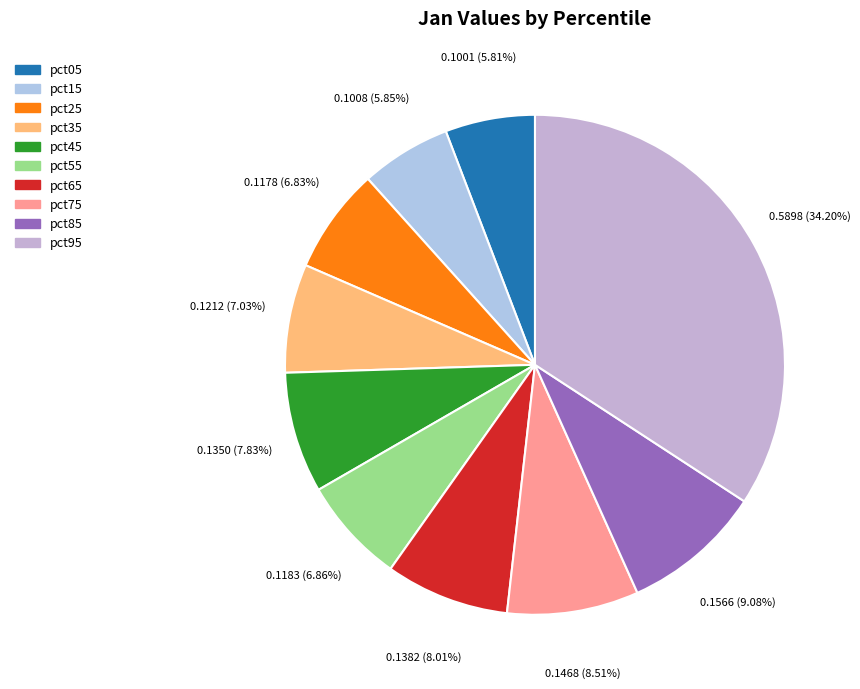

Do pct75 and pct05 together represent more than half of the pie?

No